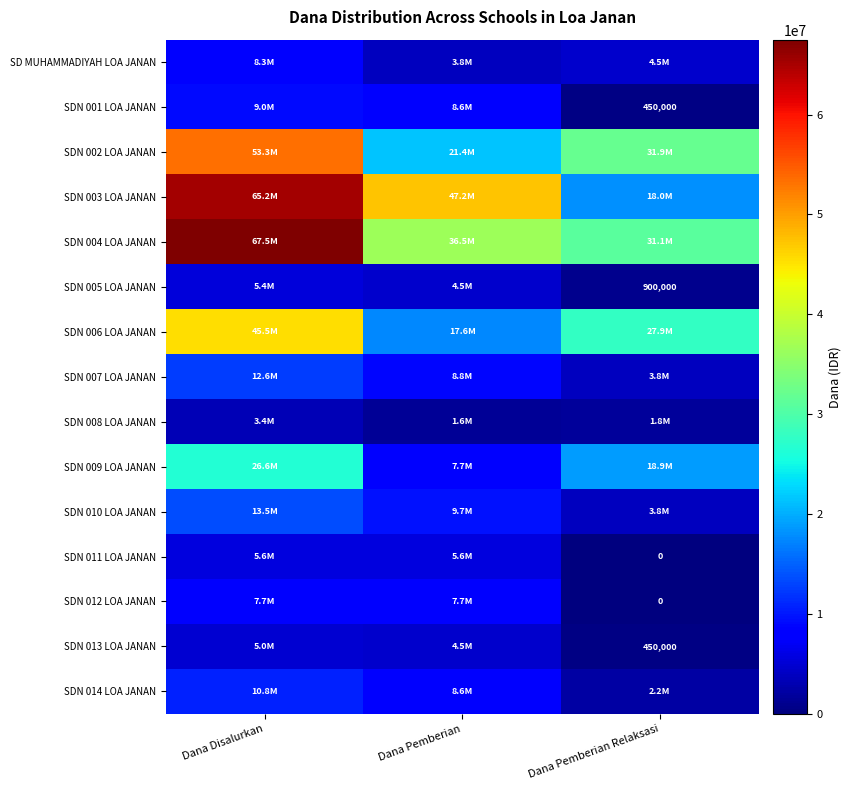

What is the difference between the highest and lowest values at Dana Pemberian?

45675000